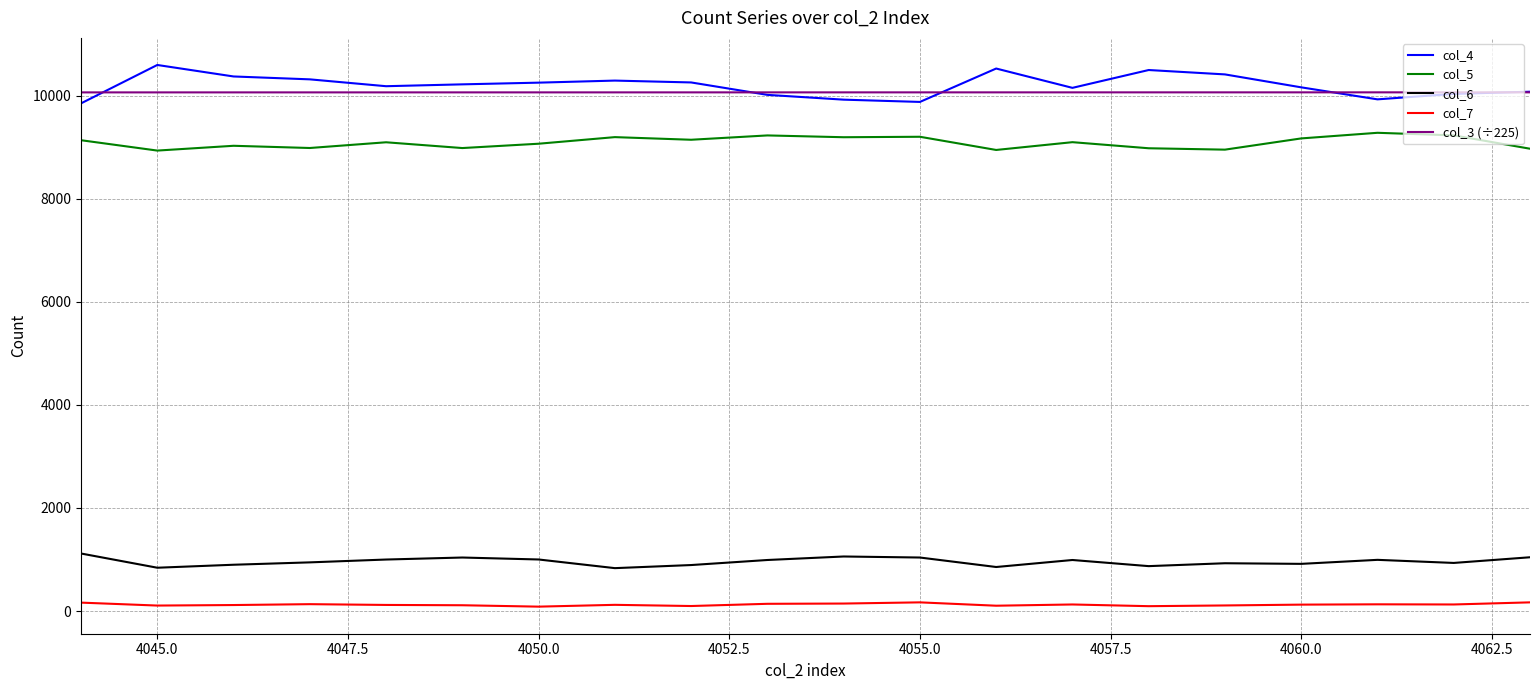

What is the minimum value for col_4?

9850.0